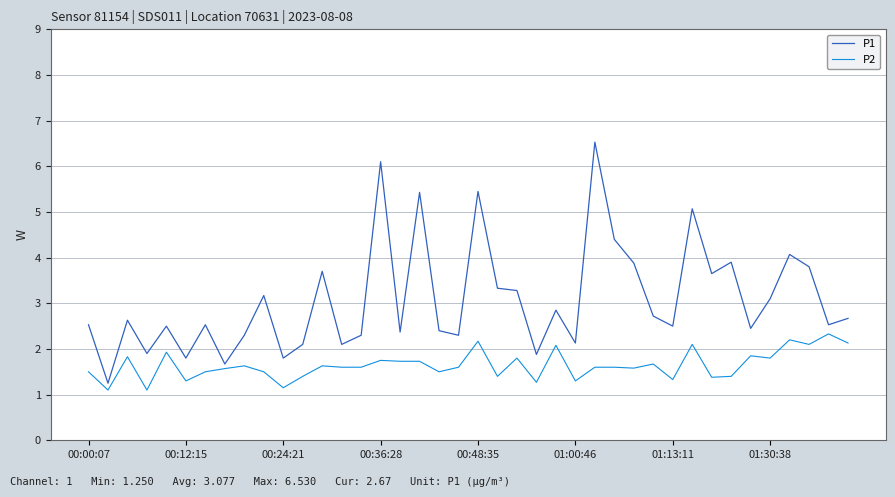

What is the lowest value of the P2 series?

1.1